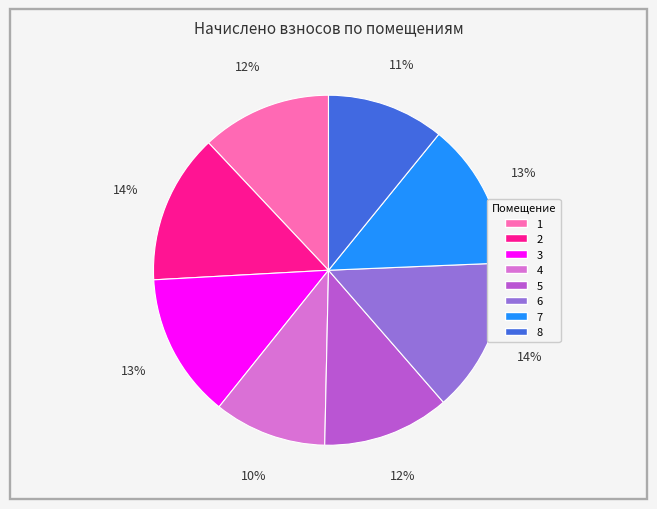

Is the sum of 8 and 1 greater than half?

No